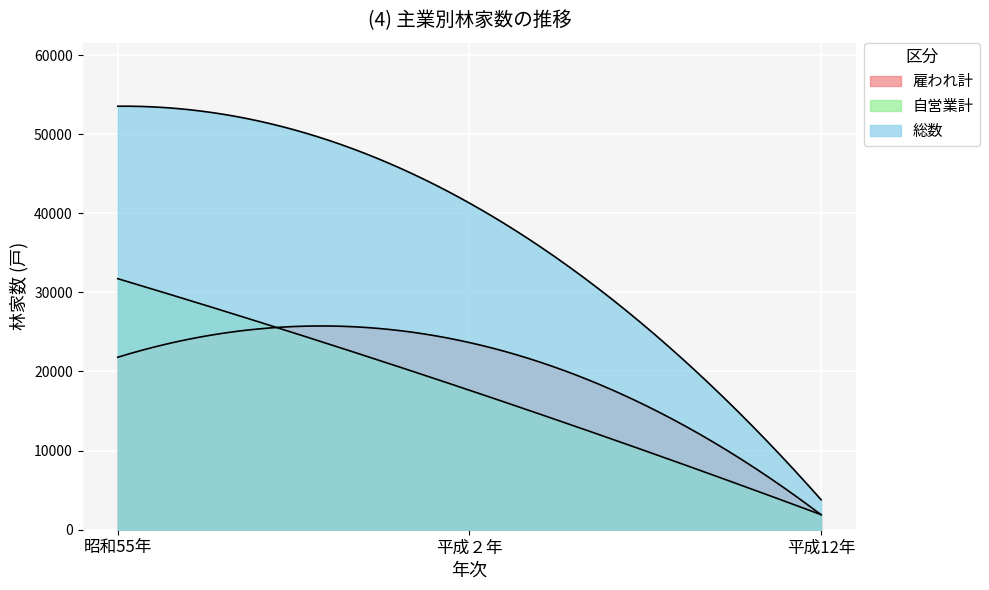

The value of 雇われ計 at 平成２年 is 23658. True or false?

True